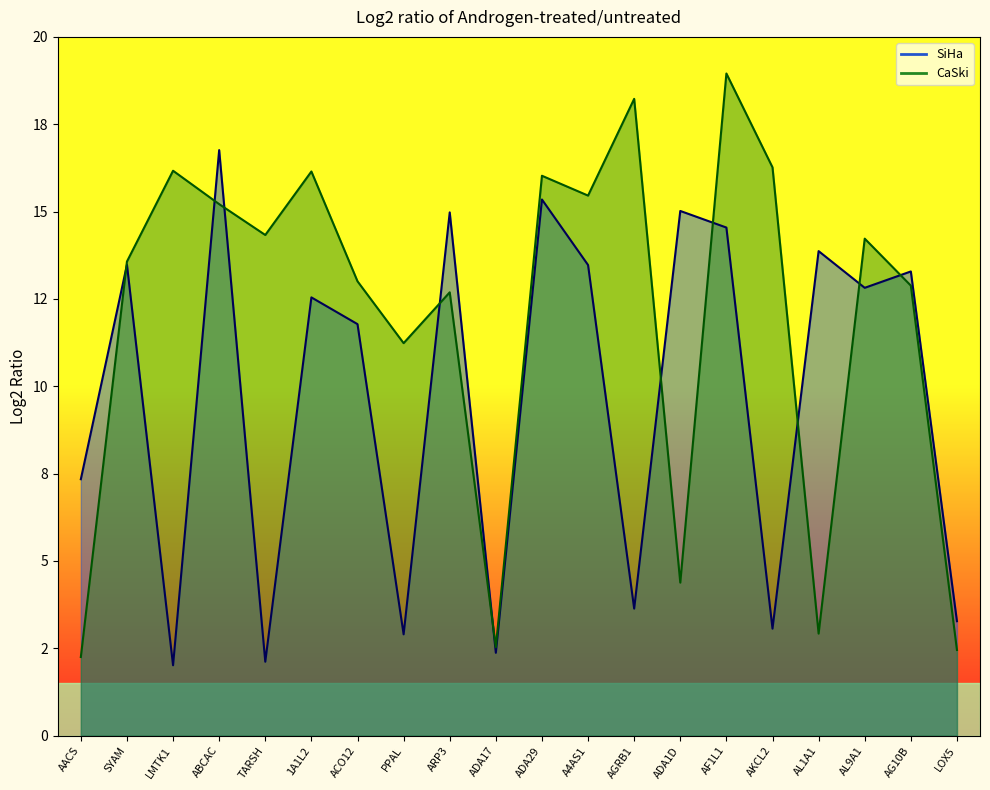

What is the maximum value for CaSki?

19.0